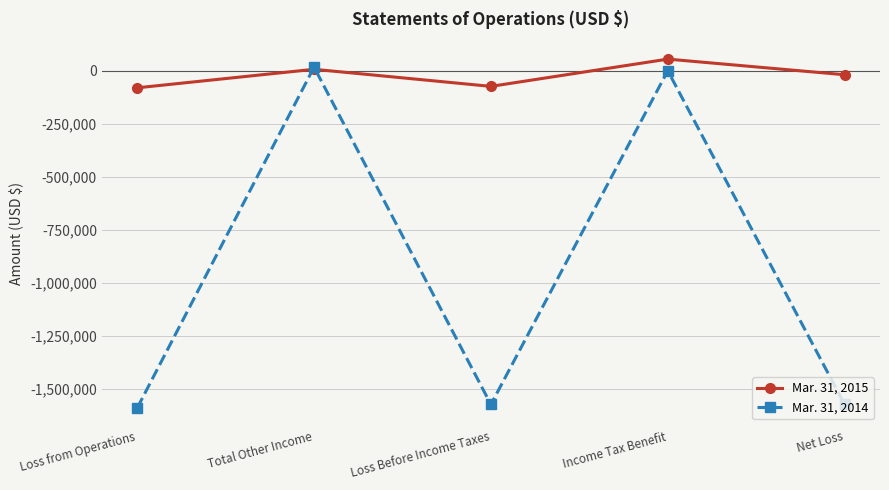

How many values in the Mar. 31, 2014 series exceed -1571749?

2